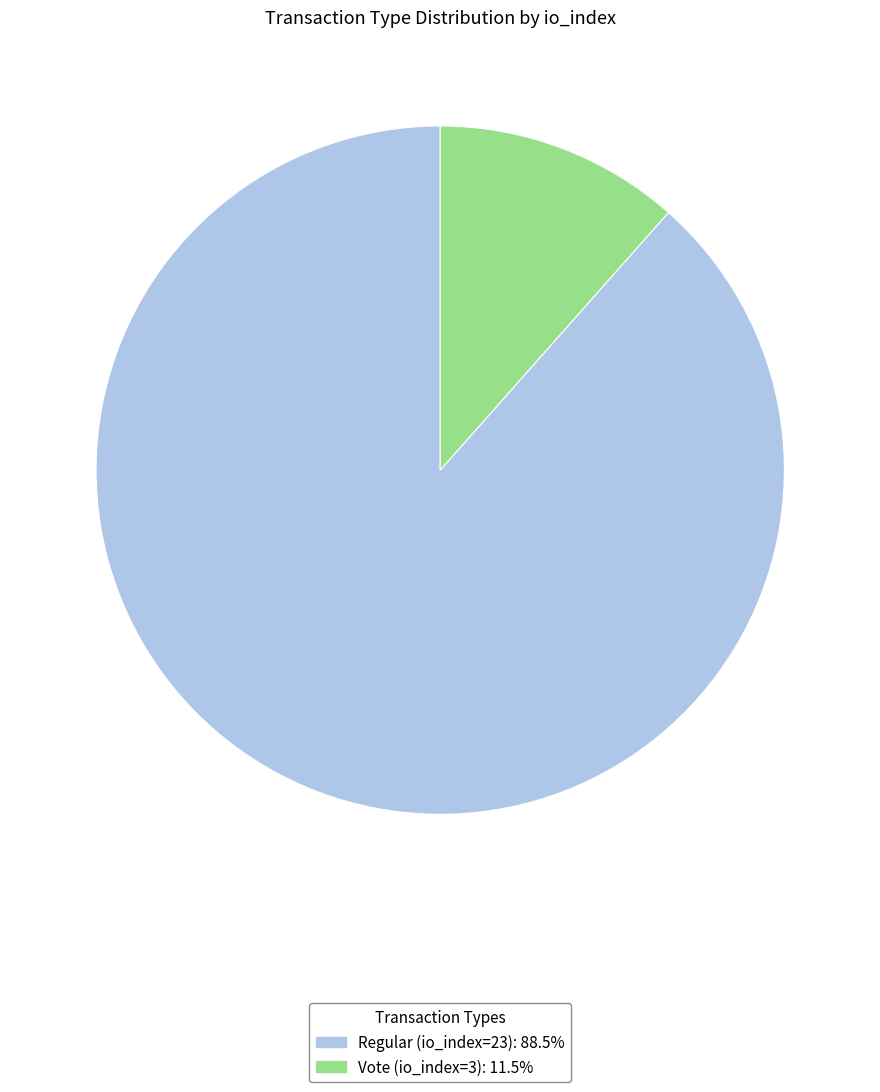

Is the sum of Vote (io_index=3) and Regular (io_index=23) greater than half?

Yes